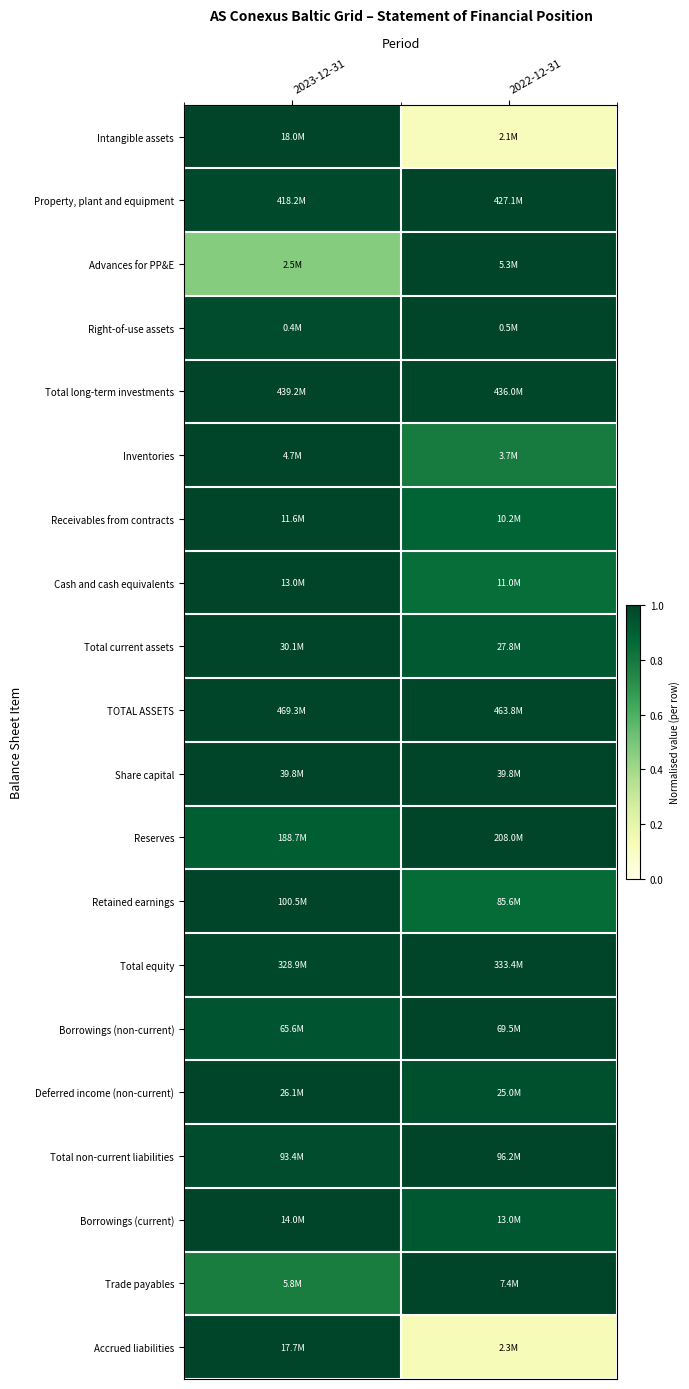

How many categories are shown in the chart?

2